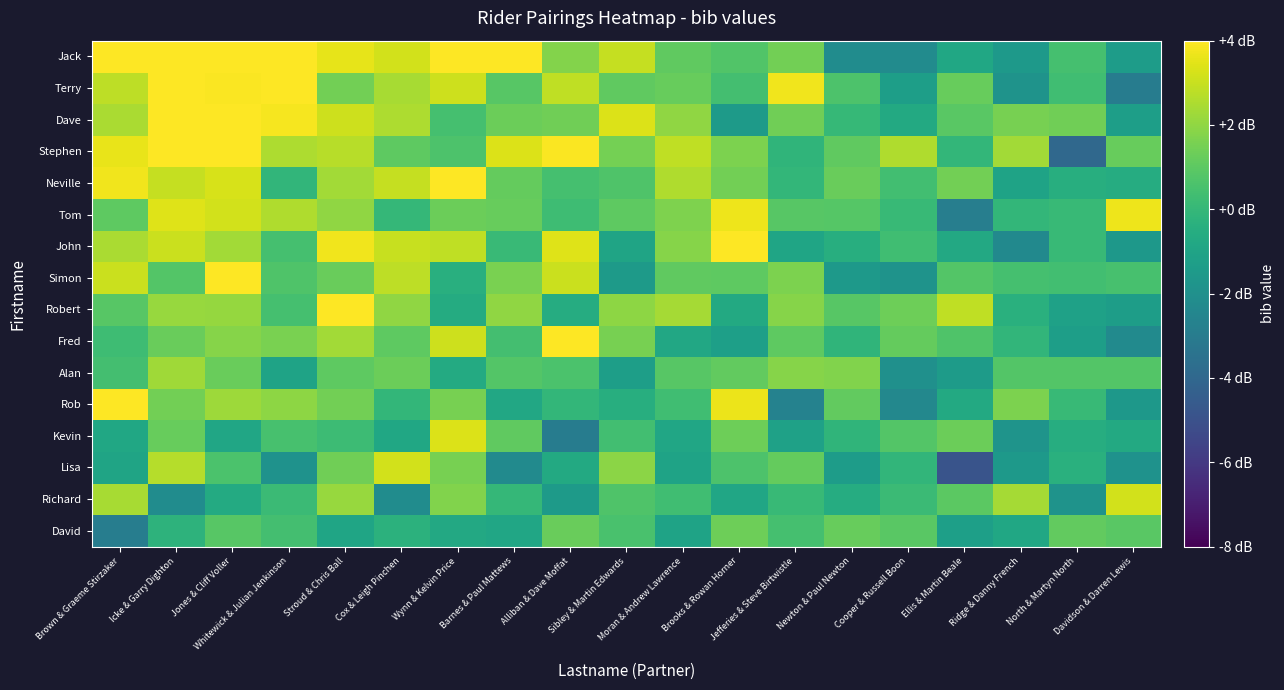

What is the spread (max minus min) of values at Alliban & Dave Moffat?

7.7